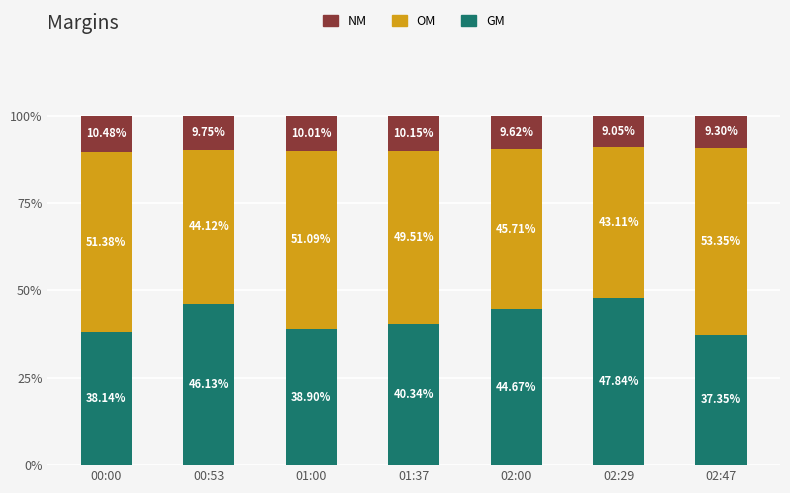

What is the total value across all series at 00:00?

100.0